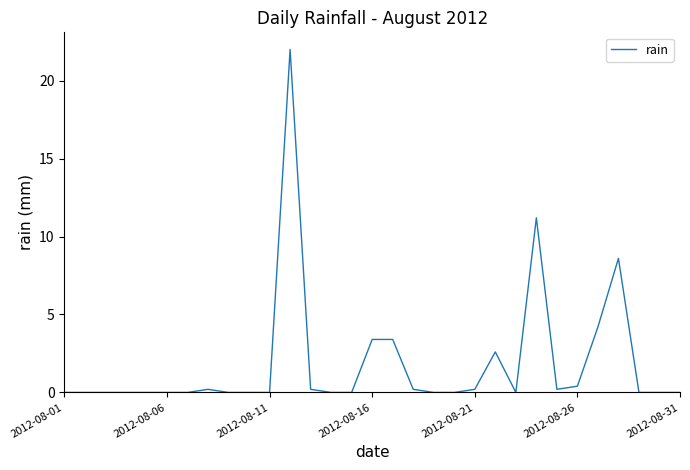

What is the difference between the maximum and minimum values?

22.0